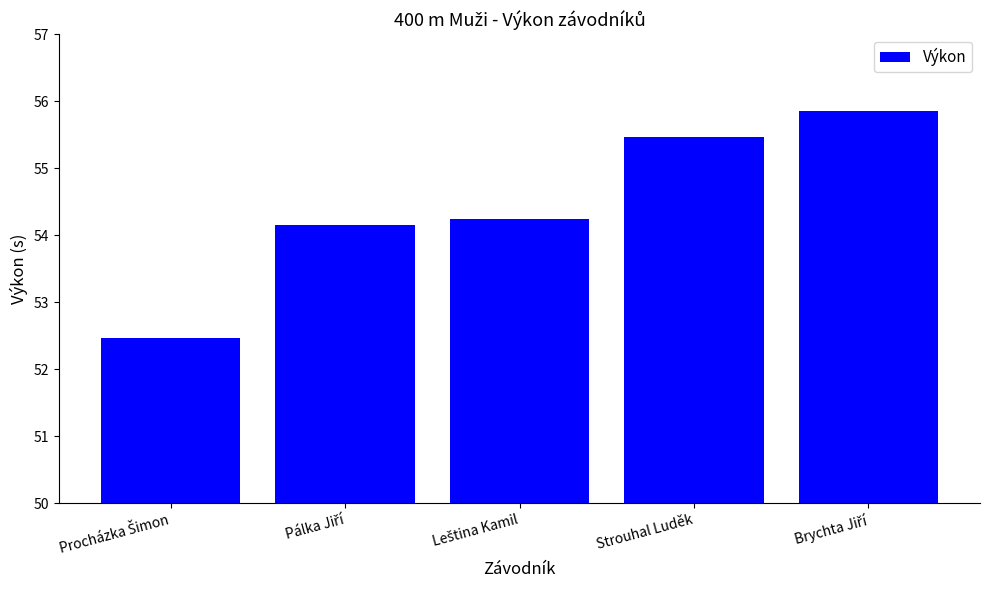

What is the value of the 5th bar from the left?

55.9